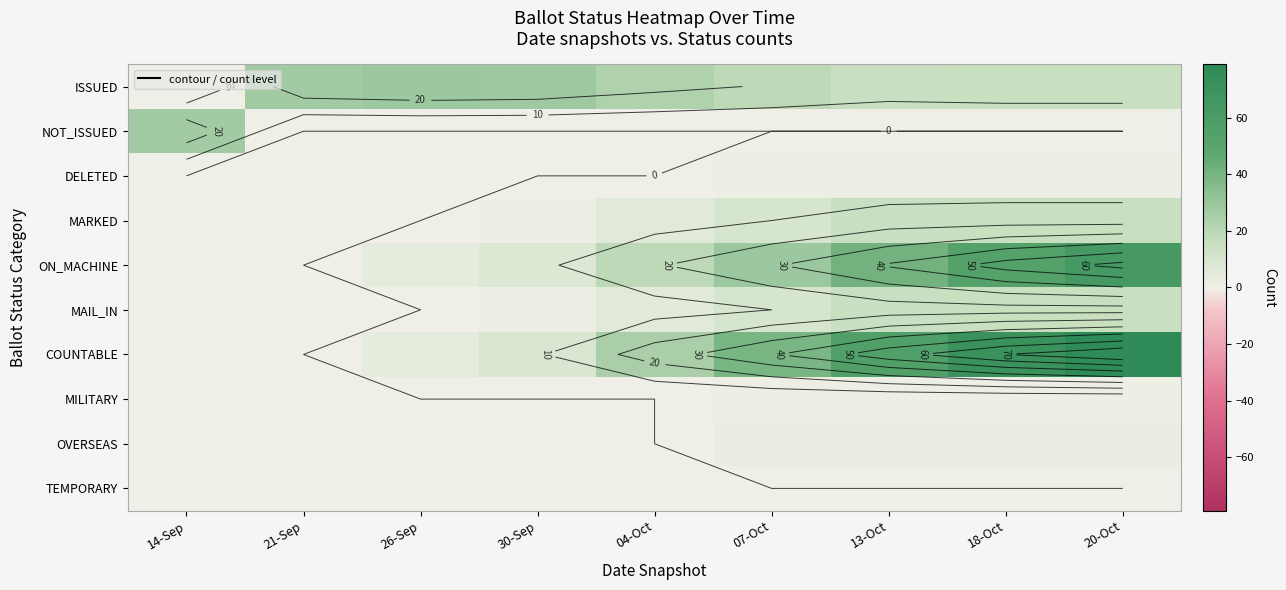

At which category does the chart reach its peak across all series?

20-Oct